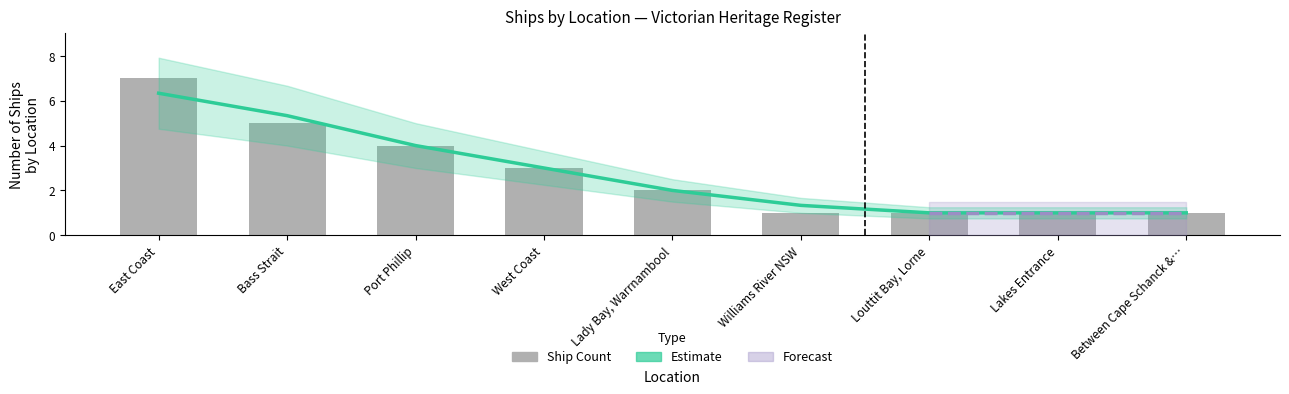

List the labels in order of Count of Ships value, largest first.

East Coast, Bass Strait, Port Phillip, West Coast, Lady Bay, Warrnambool, Williams River NSW, Louttit Bay, Lorne, Lakes Entrance, Between Cape Schanck &…